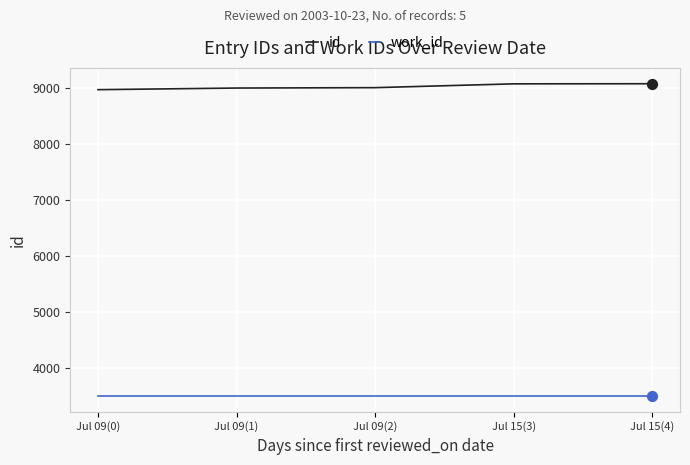

What is the total value across all series at Jul 09(2)?

12518